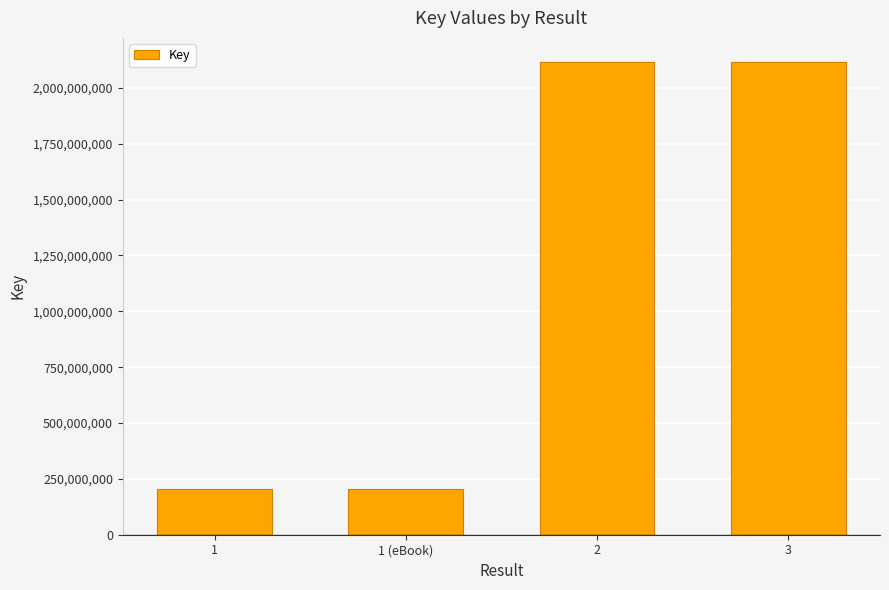

What is the ratio of the value at 1 to the value at 2?

0.1